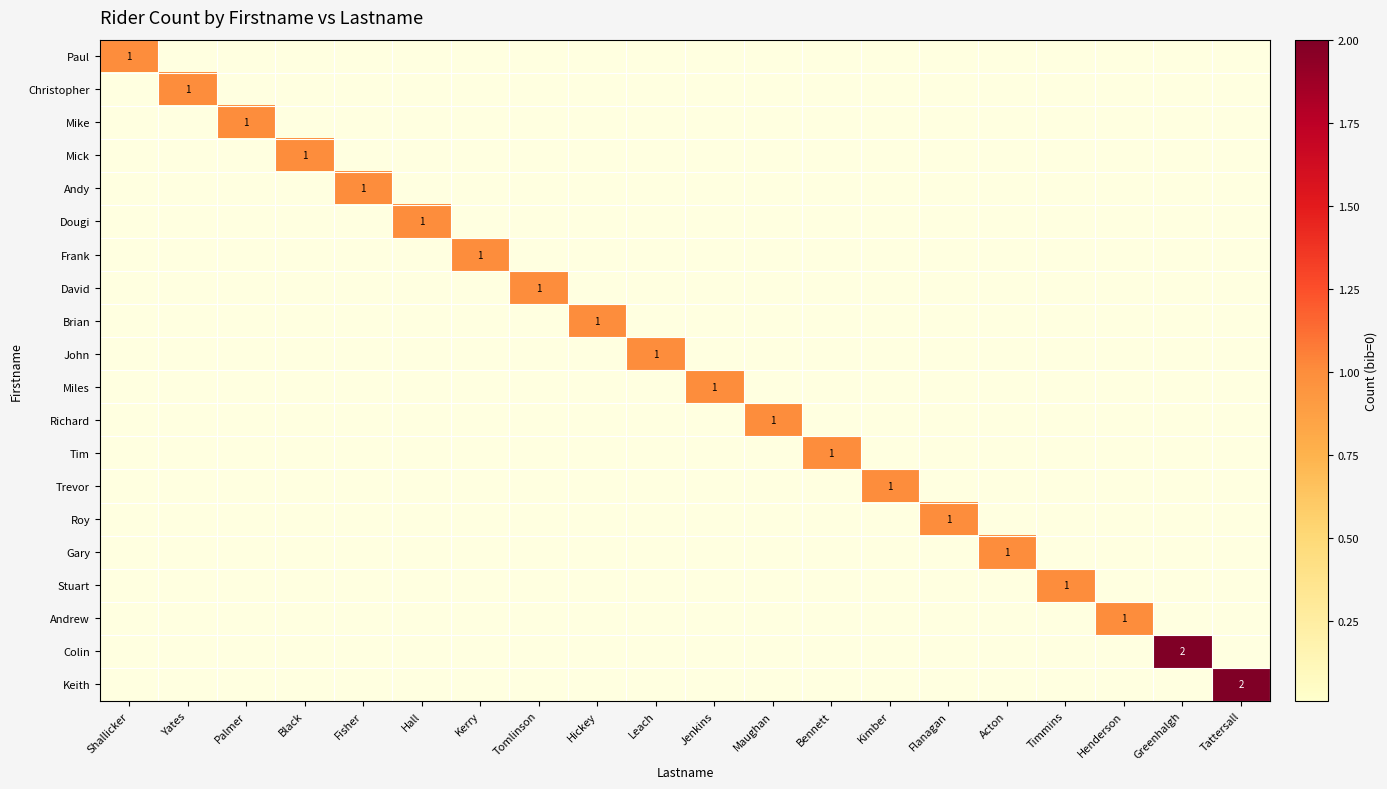

Count the Gary values in the range 0 to 1.

20